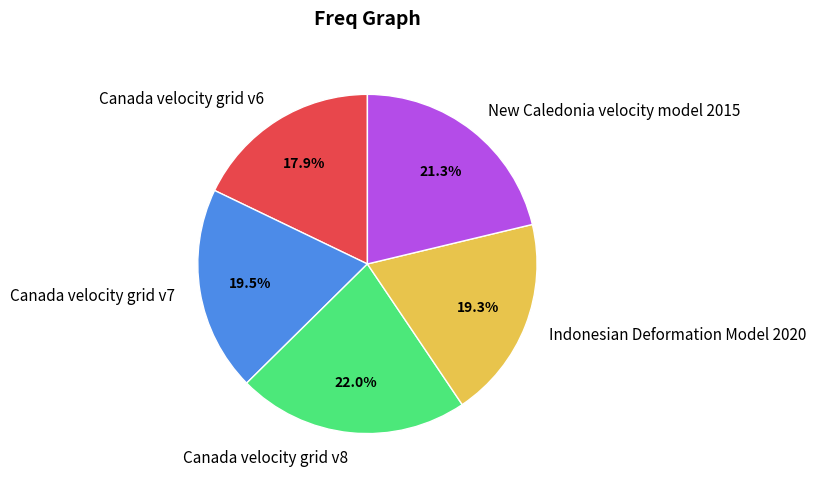

Is it true that Indonesian Deformation Model 2020 is 19% of the pie?

True